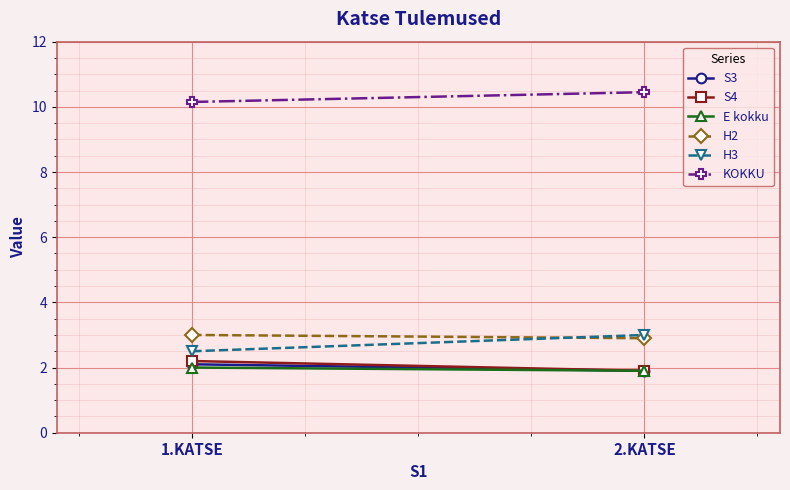

True or false: S3 has a value of 3.1 at 2.KATSE.

False